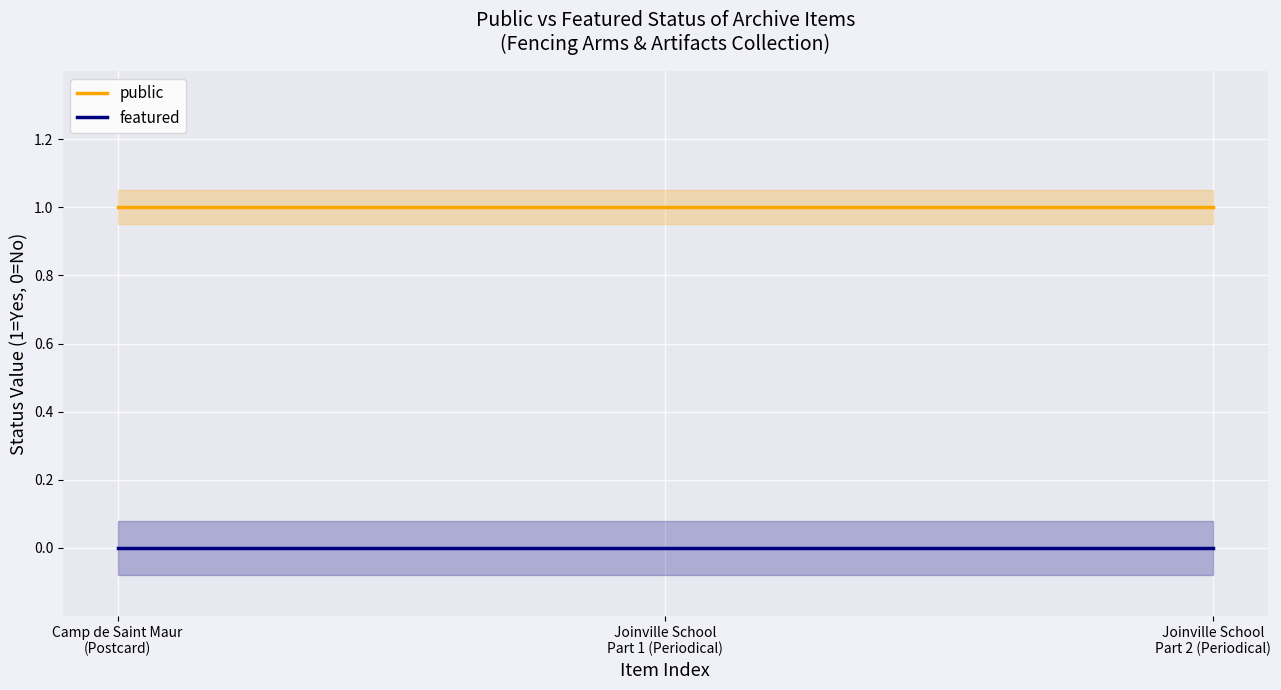

What is the label of the 3rd point from the left?

Joinville School
Part 2 (Periodical)